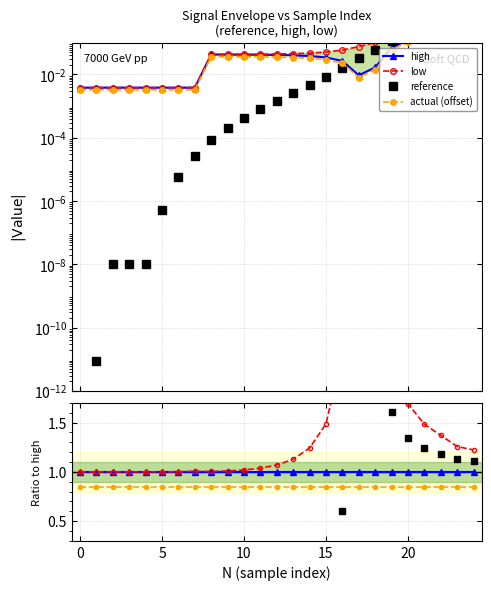

Which series has the largest total across all categories?

low